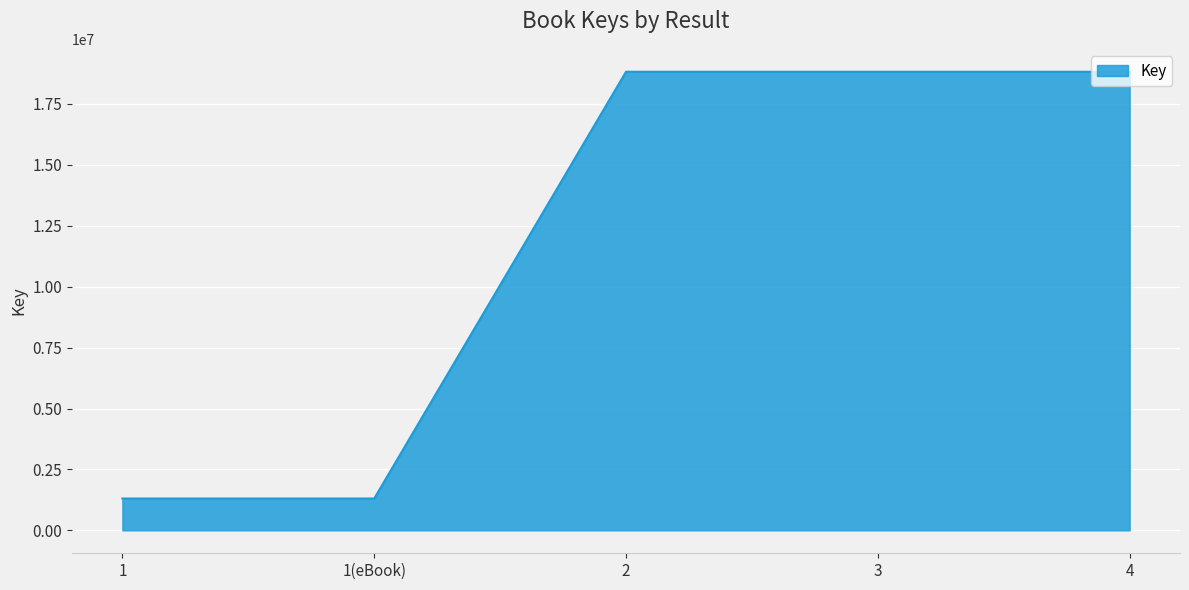

How many lines are shown in the chart?

1